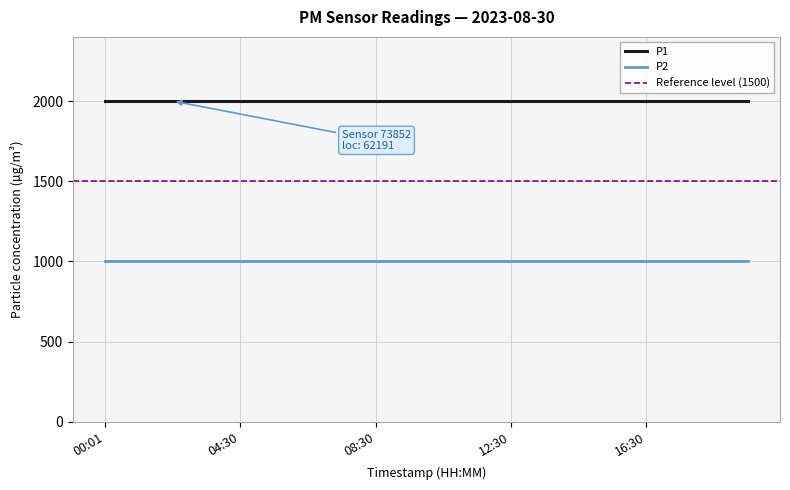

What is the maximum value for P1?

1999.9